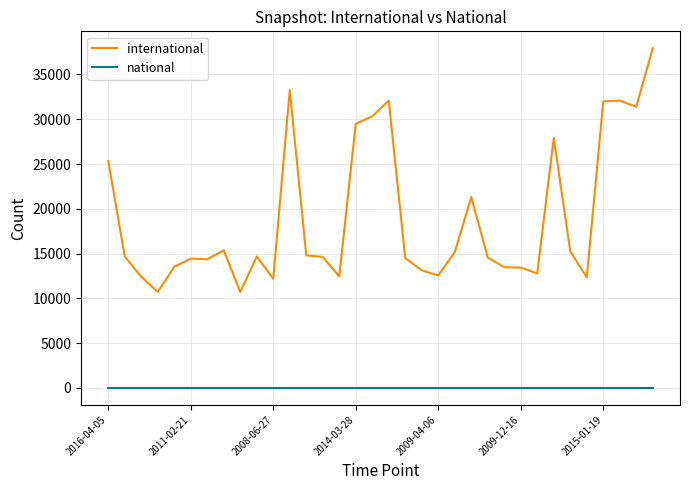

True or false: international and national intersect in this chart.

False